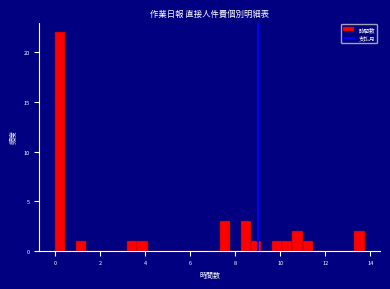

Read against the x-axis, roughly where is the centre of the tallest bar?

0.2